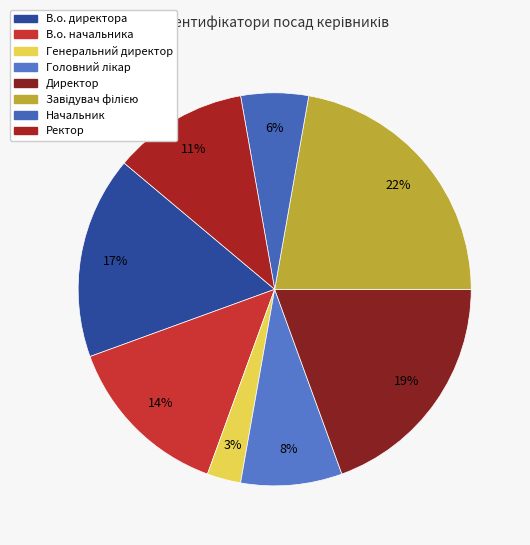

What is the ratio of the value at В.о. начальника to the value at Завідувач філією?

0.6